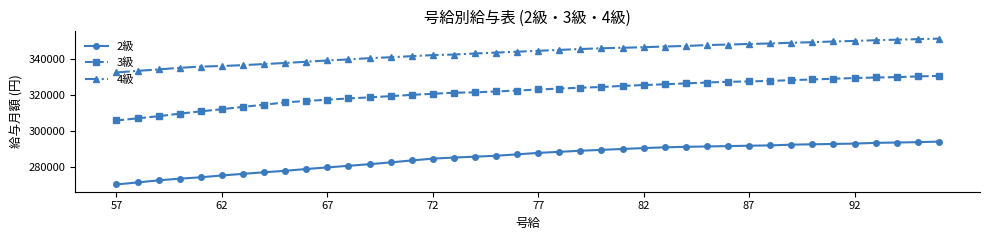

What is the sum of all 4級 values?

13738500